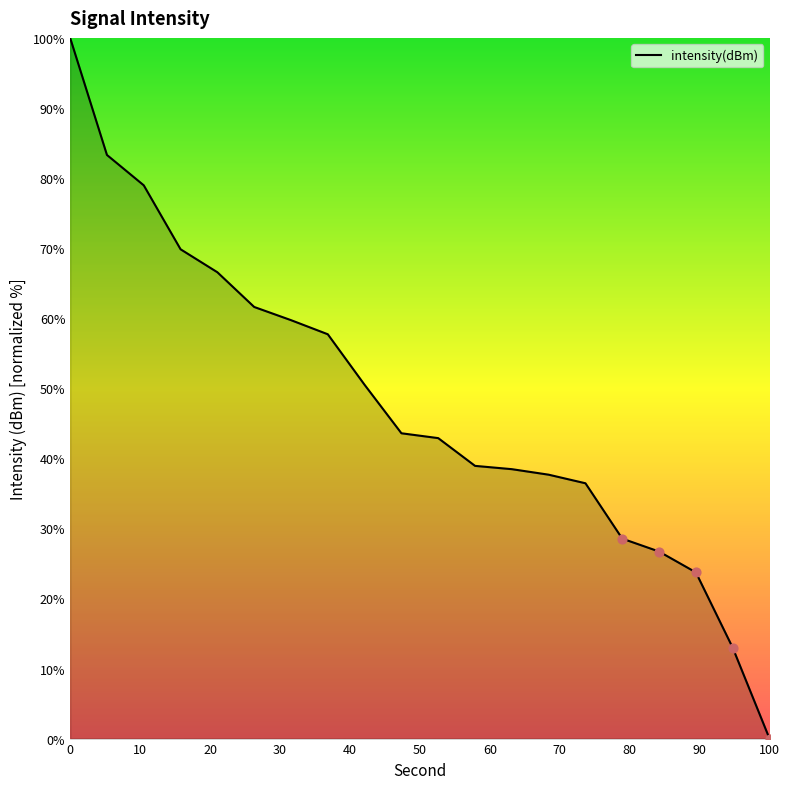

What is the greatest value displayed?

100.0